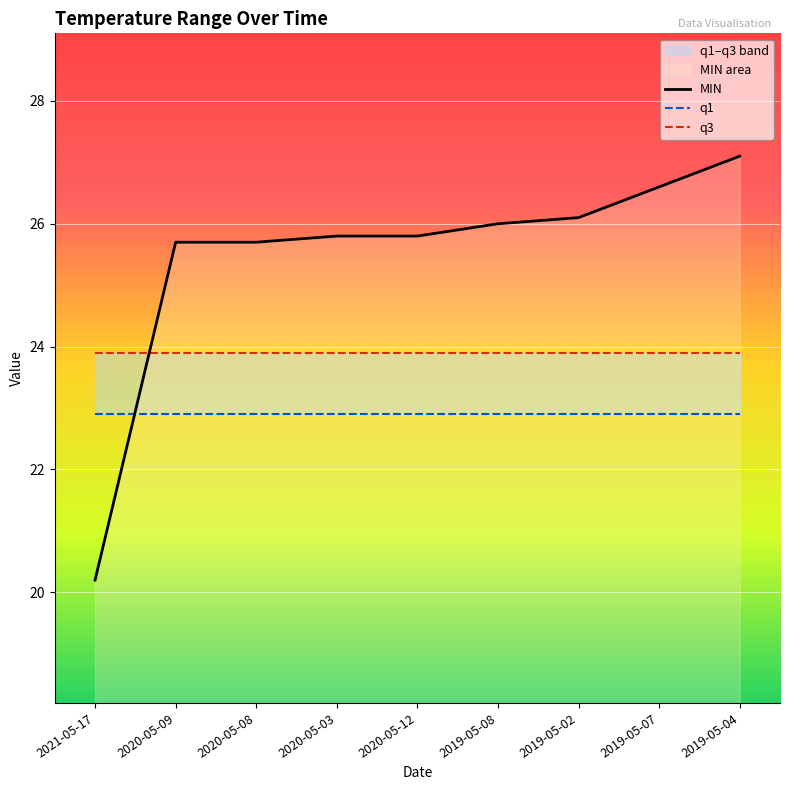

Reading left to right, what are all the values shown in this chart?

MIN: 2021-05-17=20.2	2020-05-09=25.7	2020-05-08=25.7	2020-05-03=25.8	2020-05-12=25.8	2019-05-08=26.0	2019-05-02=26.1	2019-05-07=26.6	2019-05-04=27.1
q1: 2021-05-17=22.9	2020-05-09=22.9	2020-05-08=22.9	2020-05-03=22.9	2020-05-12=22.9	2019-05-08=22.9	2019-05-02=22.9	2019-05-07=22.9	2019-05-04=22.9
q3: 2021-05-17=23.9	2020-05-09=23.9	2020-05-08=23.9	2020-05-03=23.9	2020-05-12=23.9	2019-05-08=23.9	2019-05-02=23.9	2019-05-07=23.9	2019-05-04=23.9